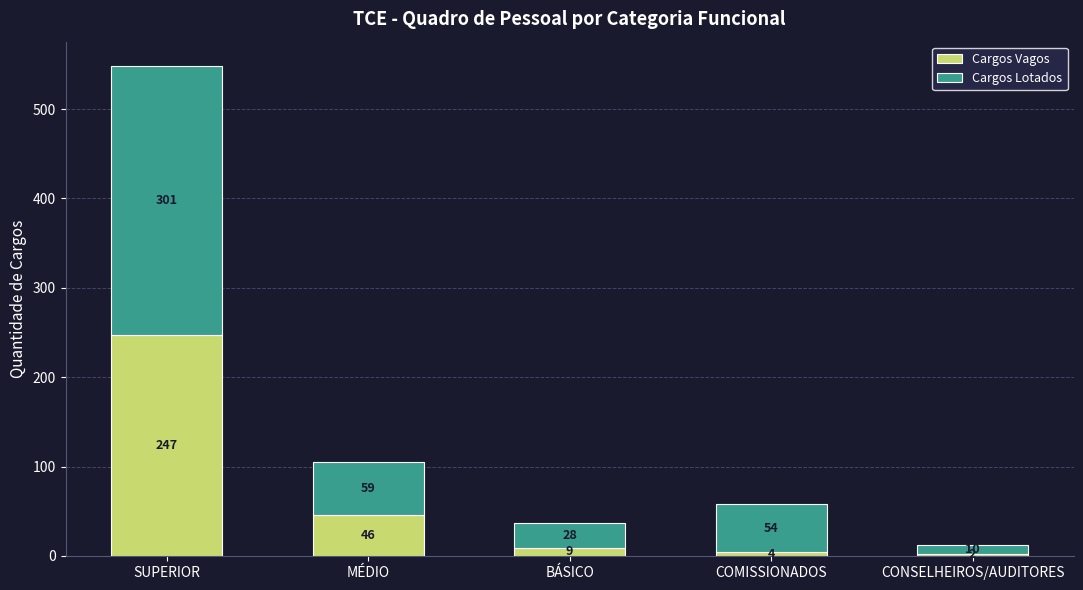

At which category is the sum across all series the highest?

SUPERIOR